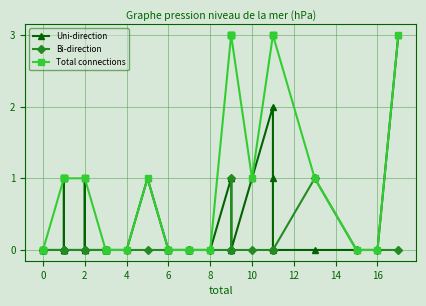

Rank the series by their maximum value, from lowest to highest.

Bi-direction, Uni-direction, Total connections